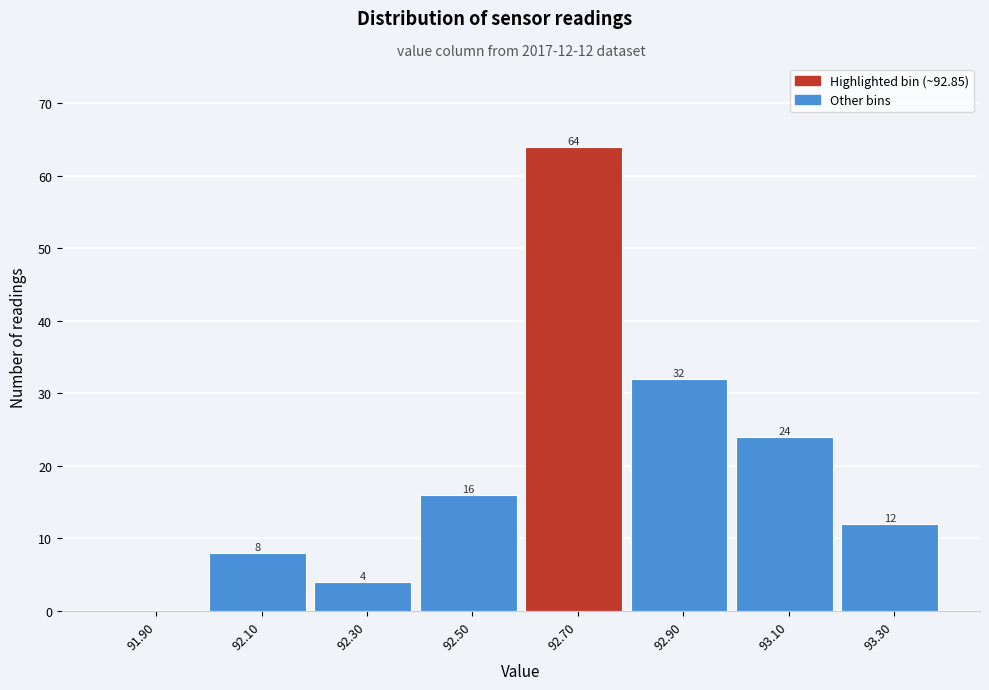

Reading right to left, transcribe all the data shown in this chart.

93.30=12	93.10=24	92.90=32	92.70=64	92.50=16	92.30=4	92.10=8	91.90=0